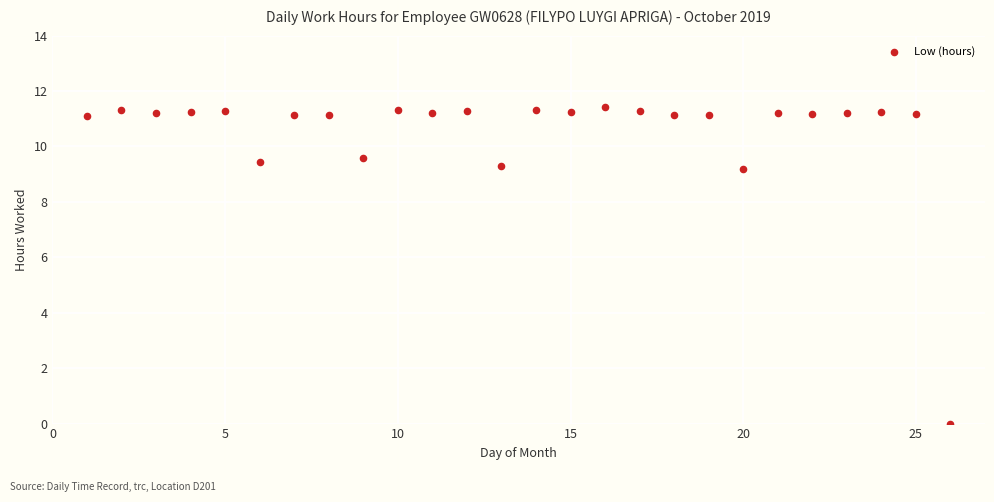

What is the range of Y values (max minus min)?

11.4